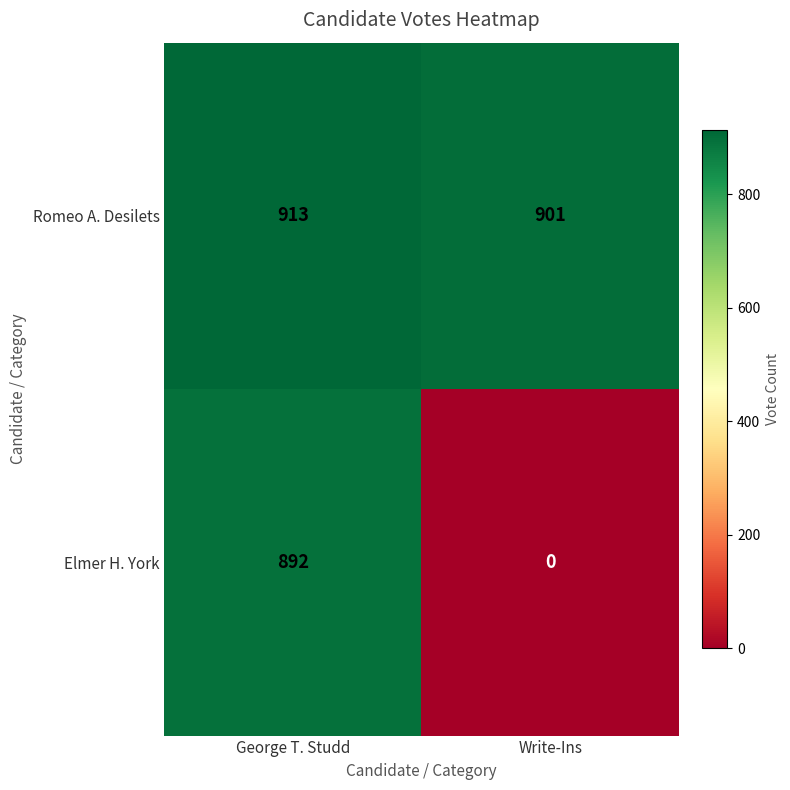

True or false: Elmer H. York has a value of 892 at George T. Studd.

True